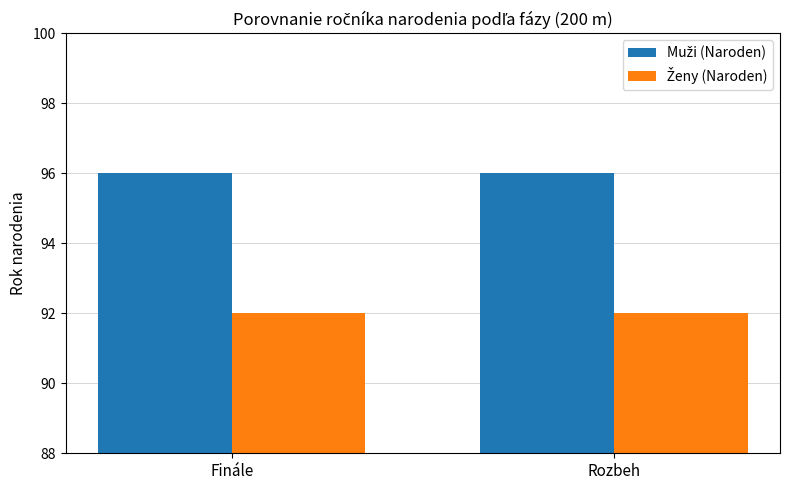

What is the total value across all series at Rozbeh?

188